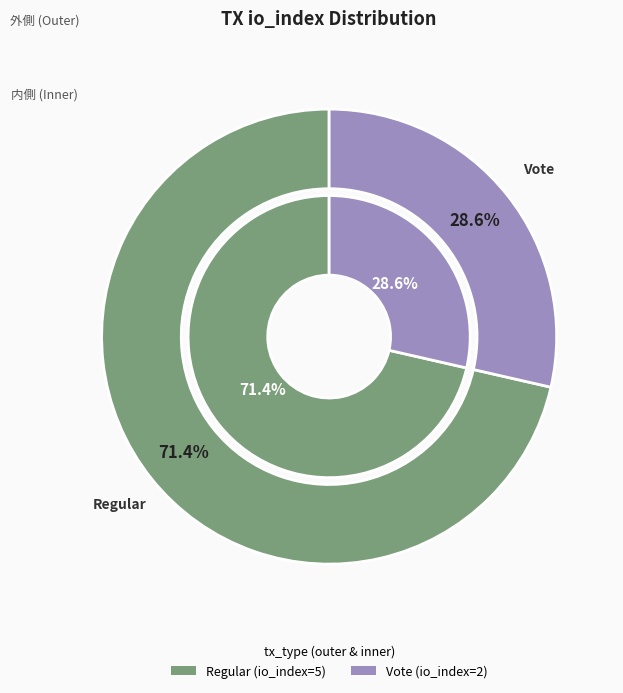

How many segments does this pie chart have?

2